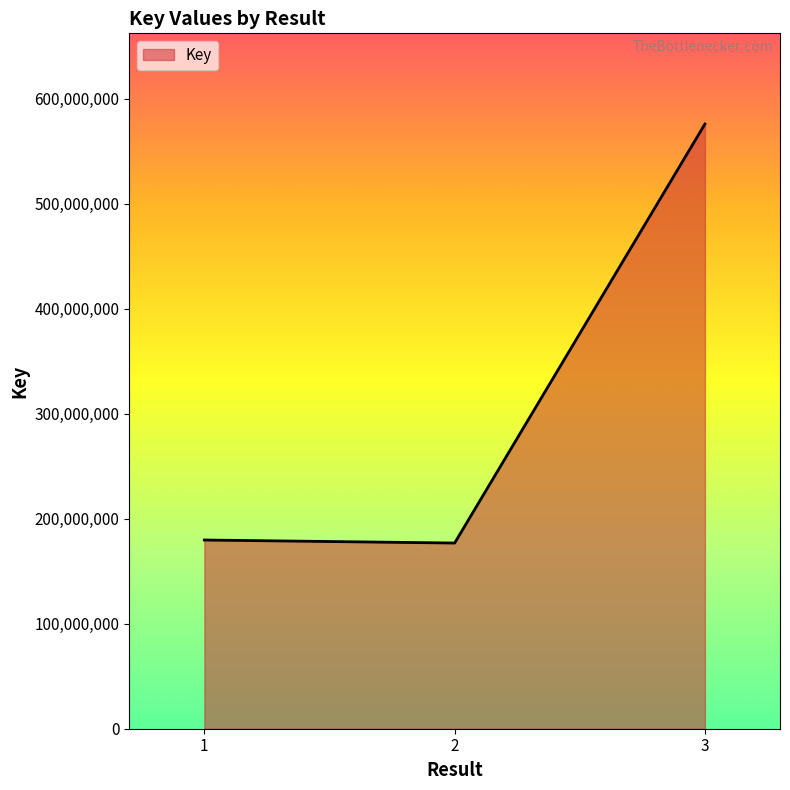

At which label is the value closest to 376489948?

1